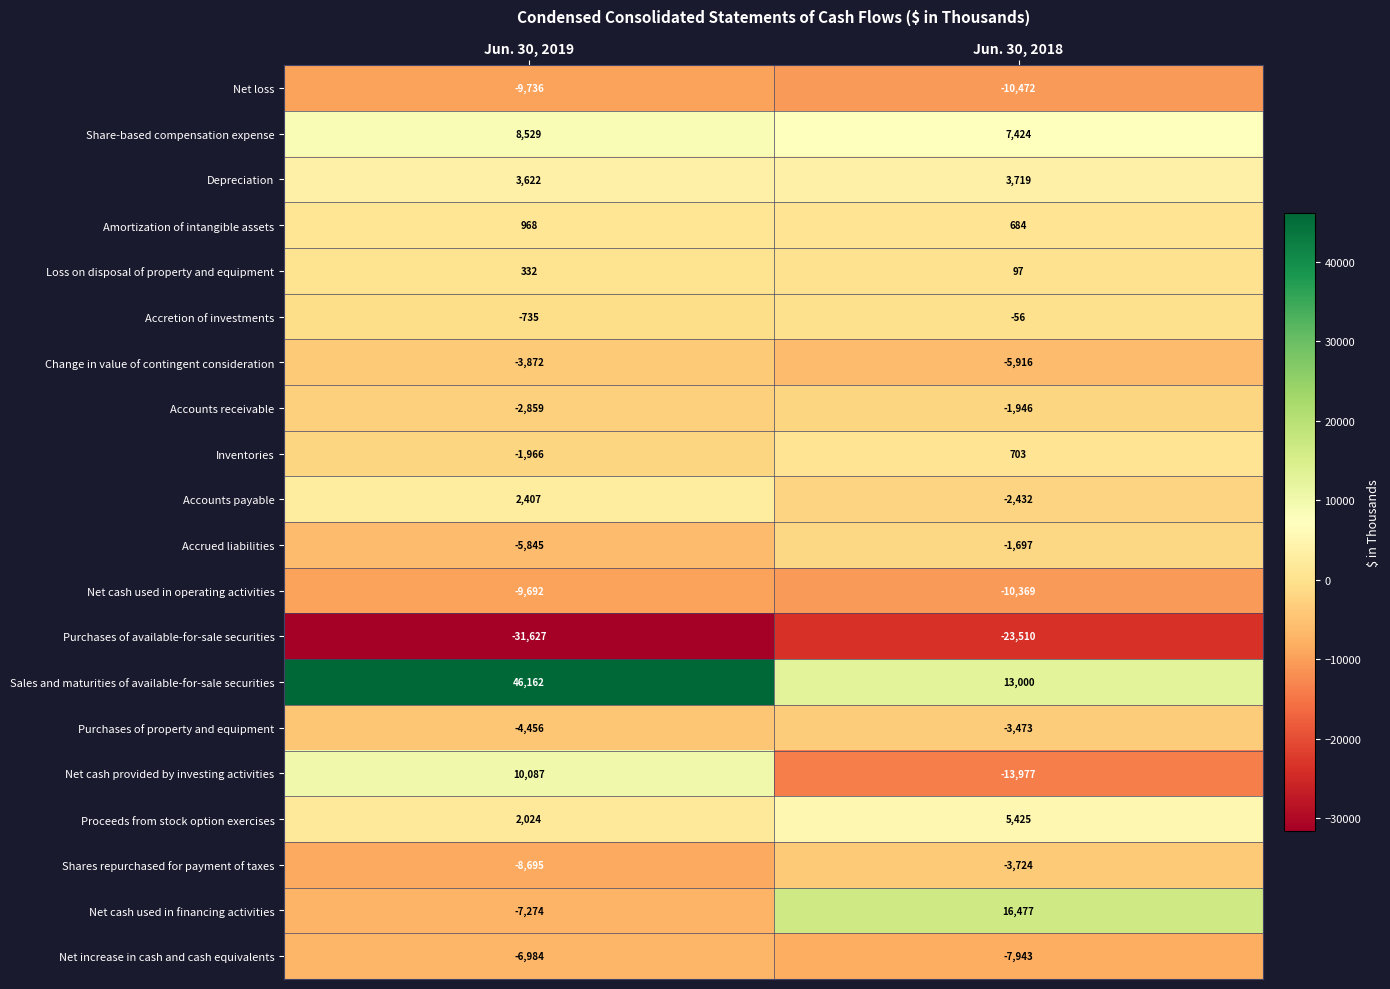

The Purchases of property and equipment series shows -4456 at Jun. 30, 2019. True or false?

True